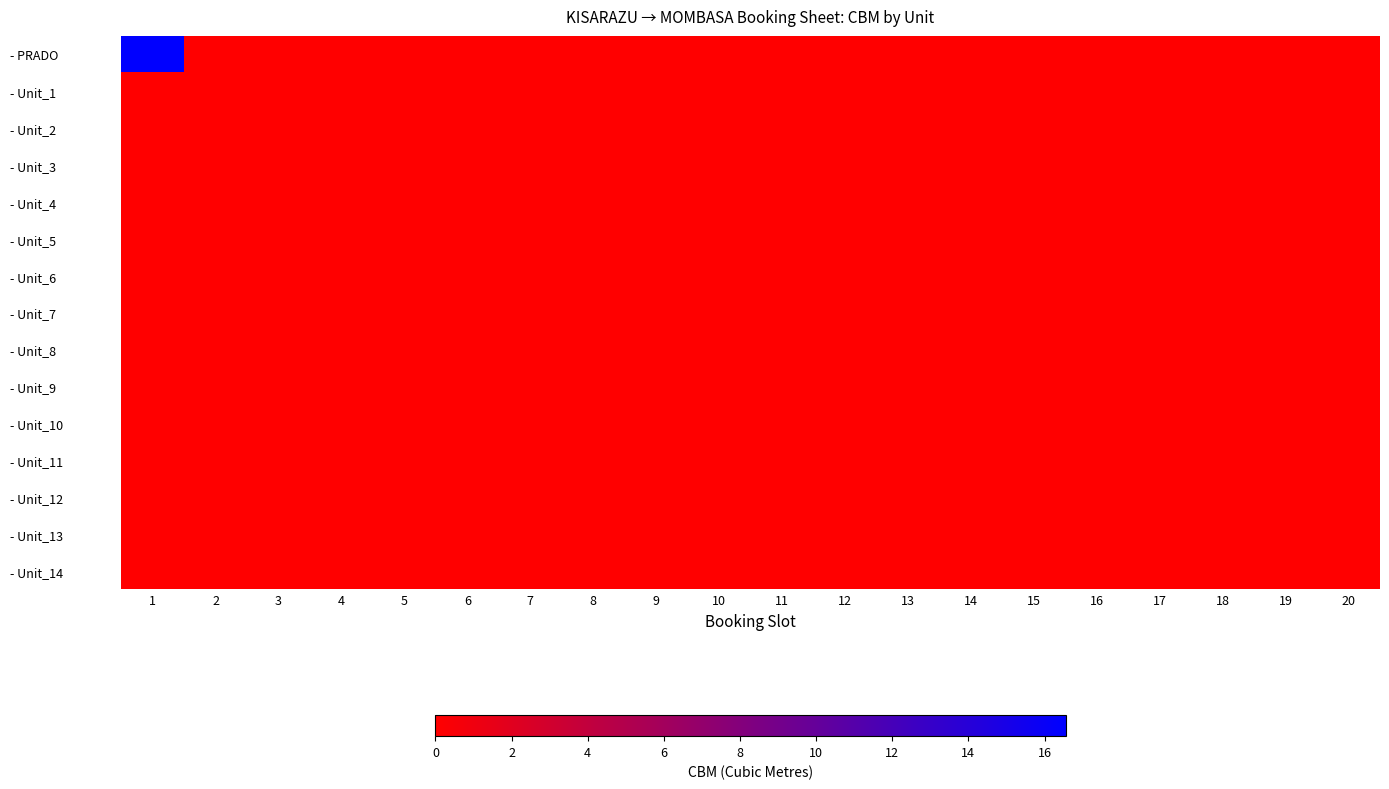

Which category has the highest value across all series?

1